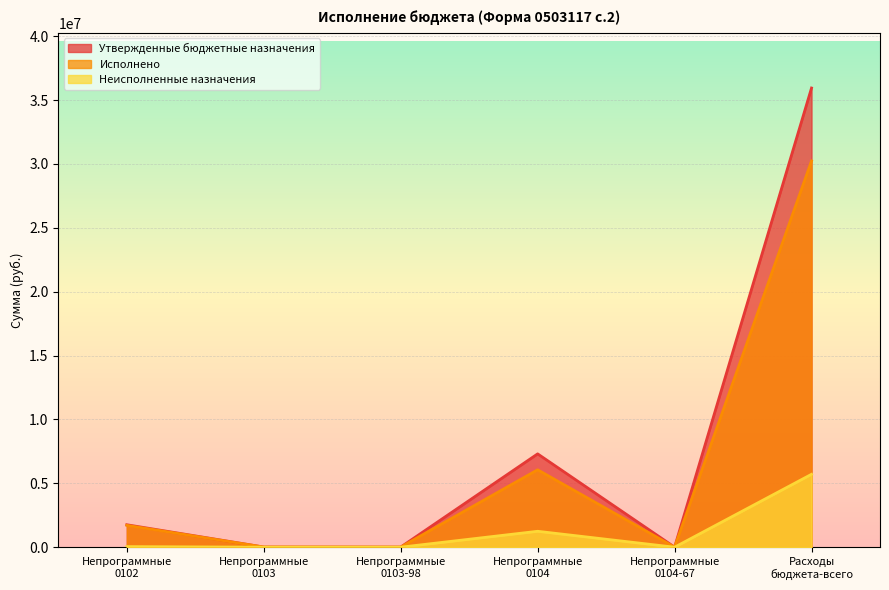

How many positive values does the Неисполненные назначения series have?

3